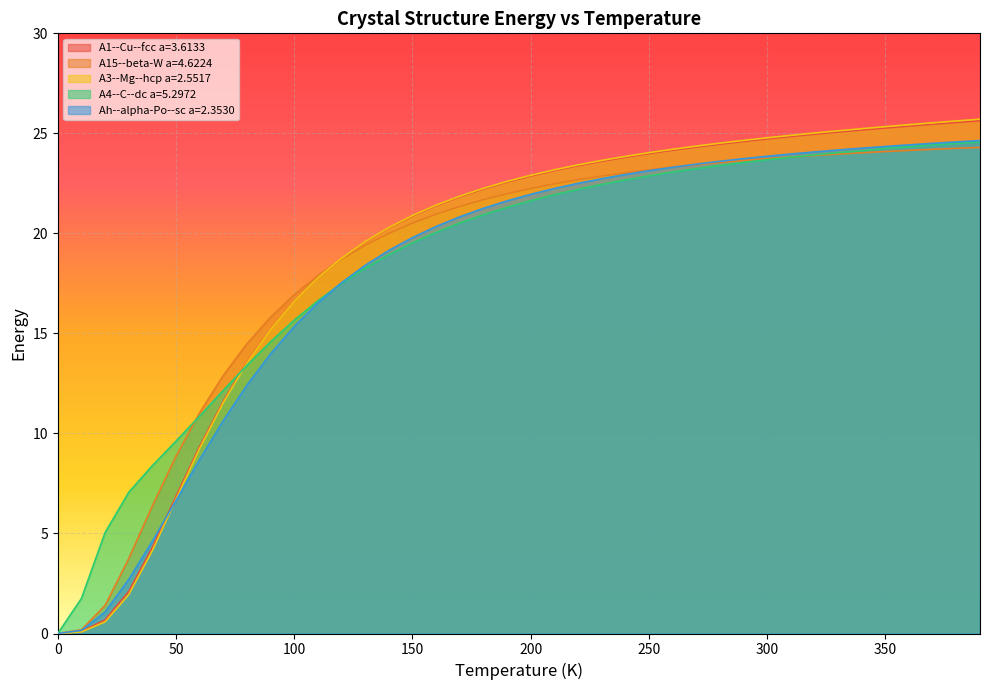

At which label is Ah--alpha-Po--sc a=2.3530 closest to 12?

80.0